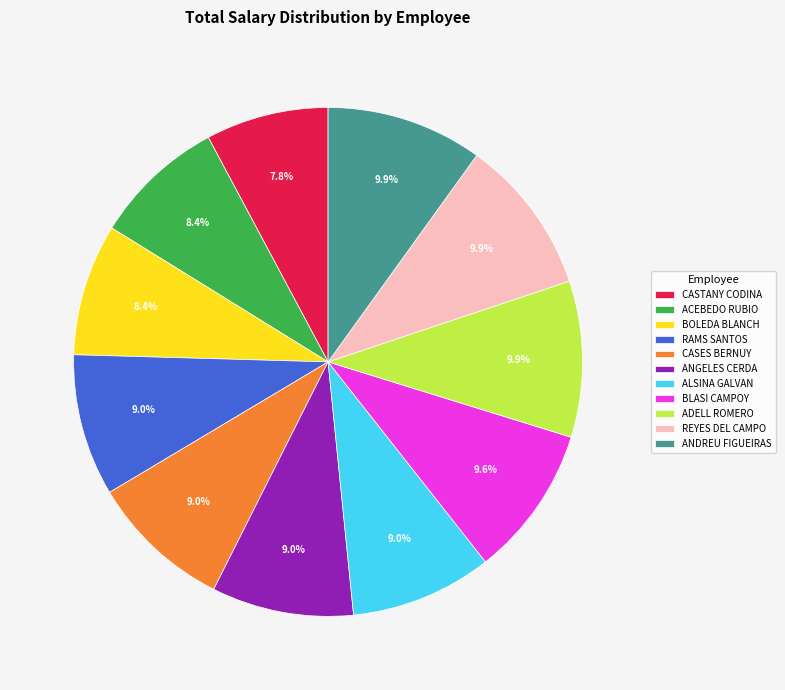

Which slice is the smallest?

CASTANY CODINA